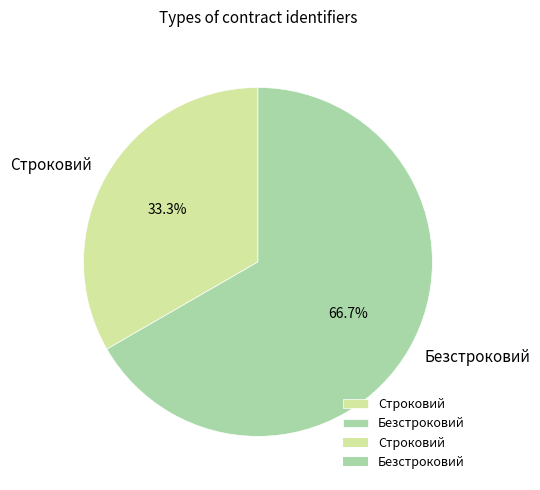

True or false: Безстроковий accounts for 75% of the total.

False